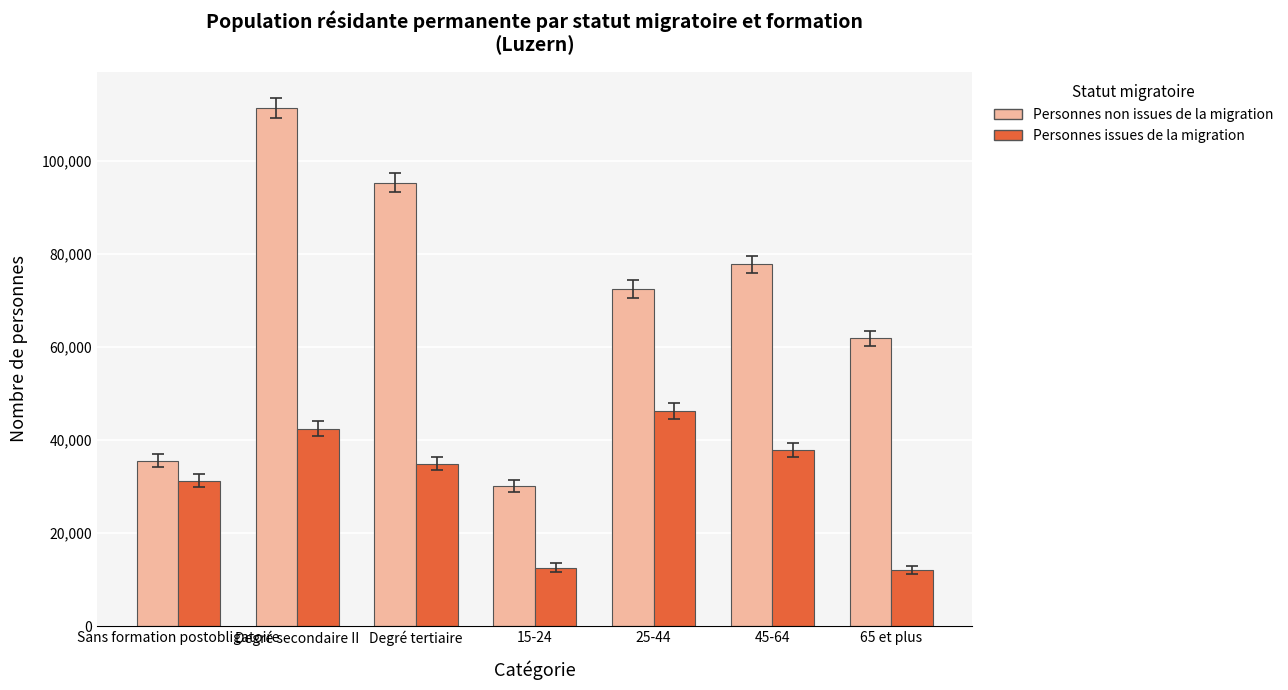

How many bars are there in total?

14